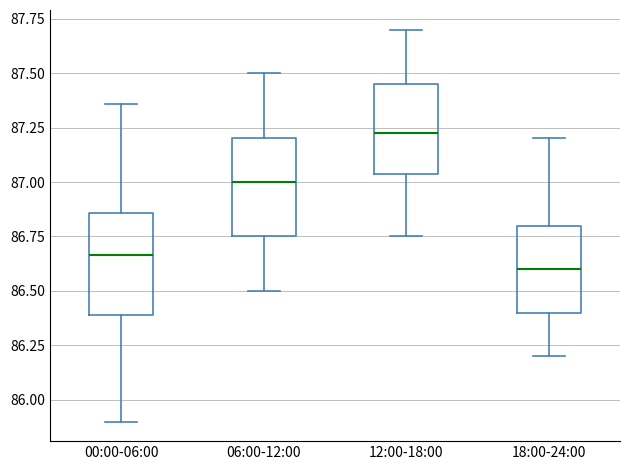

Where is the upper edge of the box for 00:00-06:00 on the y-axis? The values are not printed on the chart, so give them approximately, as read against the axis.

86.85